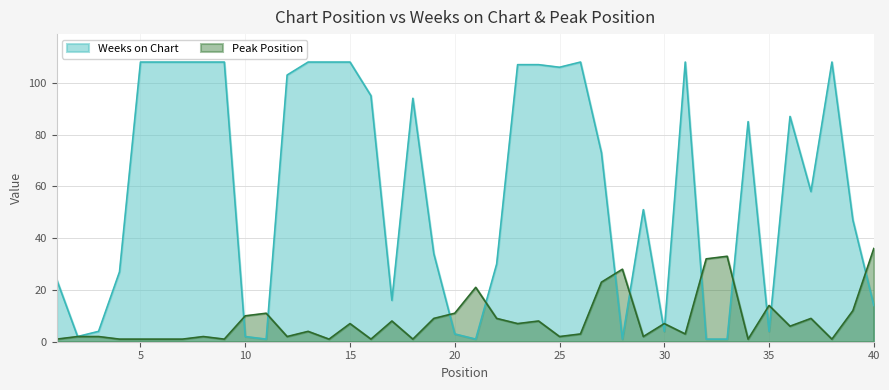

The value of Weeks on Chart at 24 is 139. True or false?

False